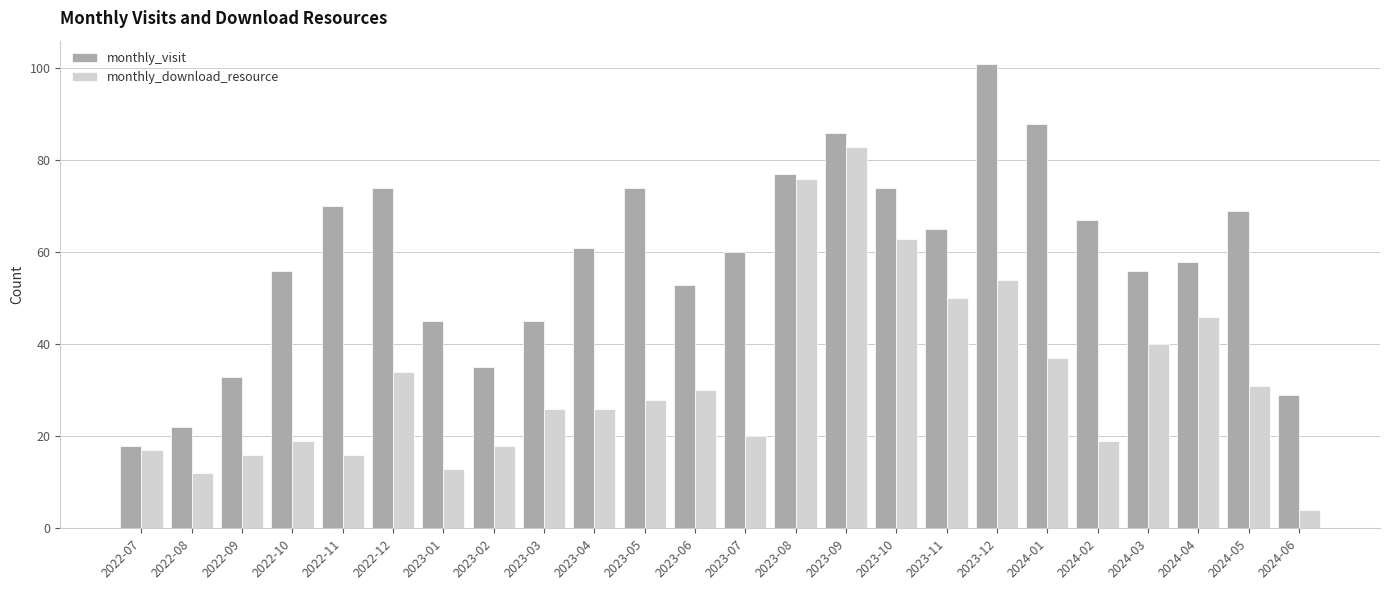

What is the sum of the monthly_download_resource values at 2023-09 and 2023-01?

96